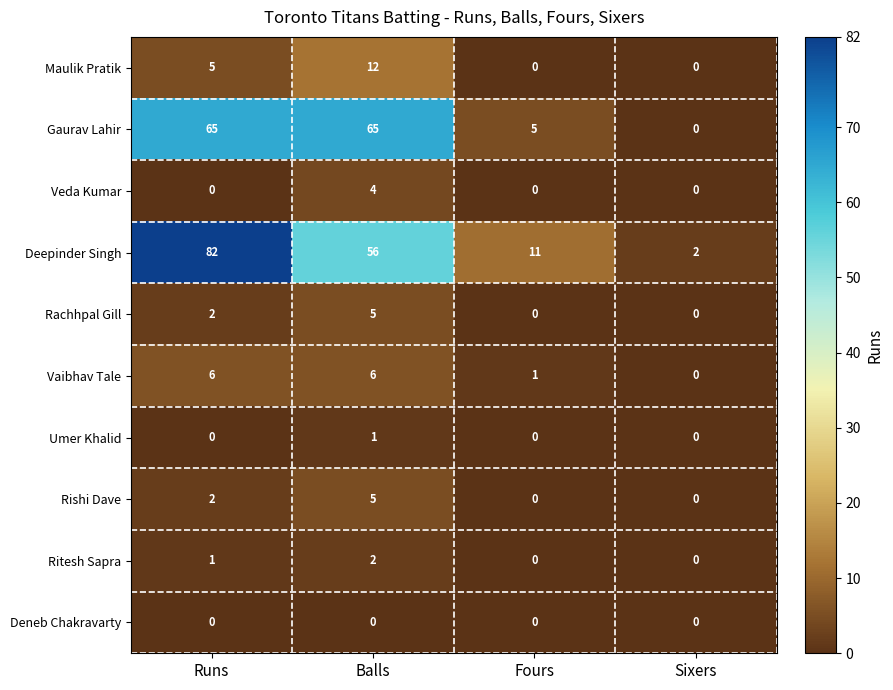

Between Runs and Sixers, which series saw the biggest shift?

Deepinder Singh